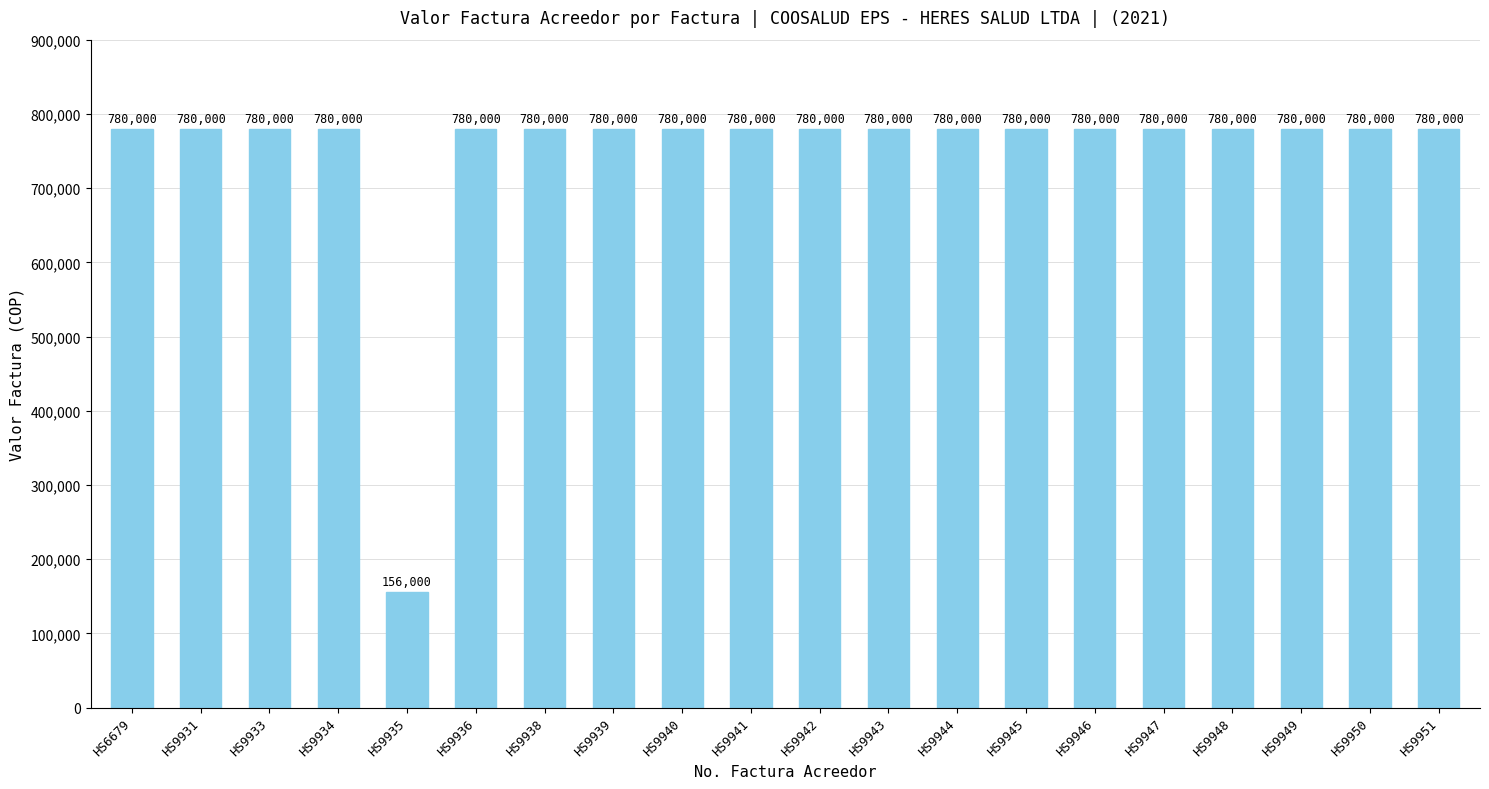

Which category has the lowest value across all series?

HS9935